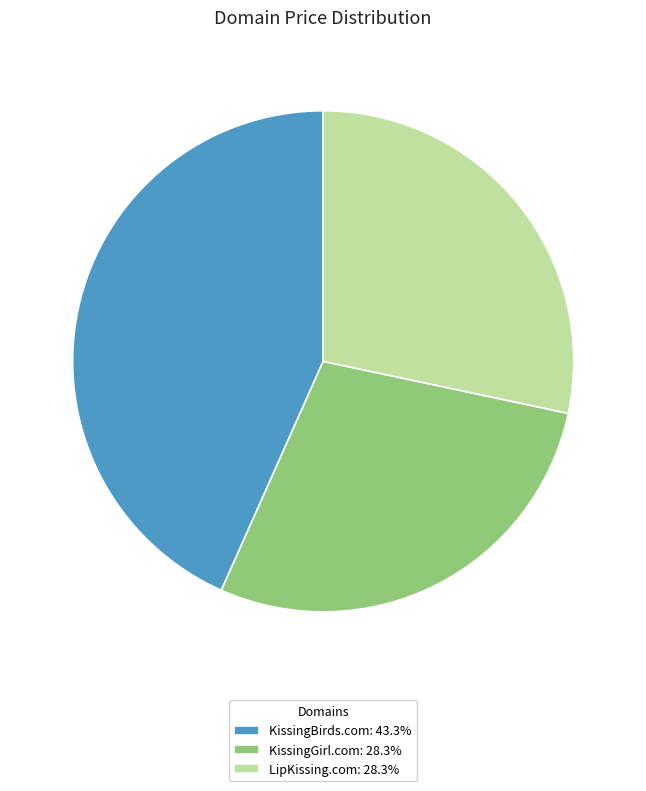

Is there any slice that represents more than half of the pie?

No